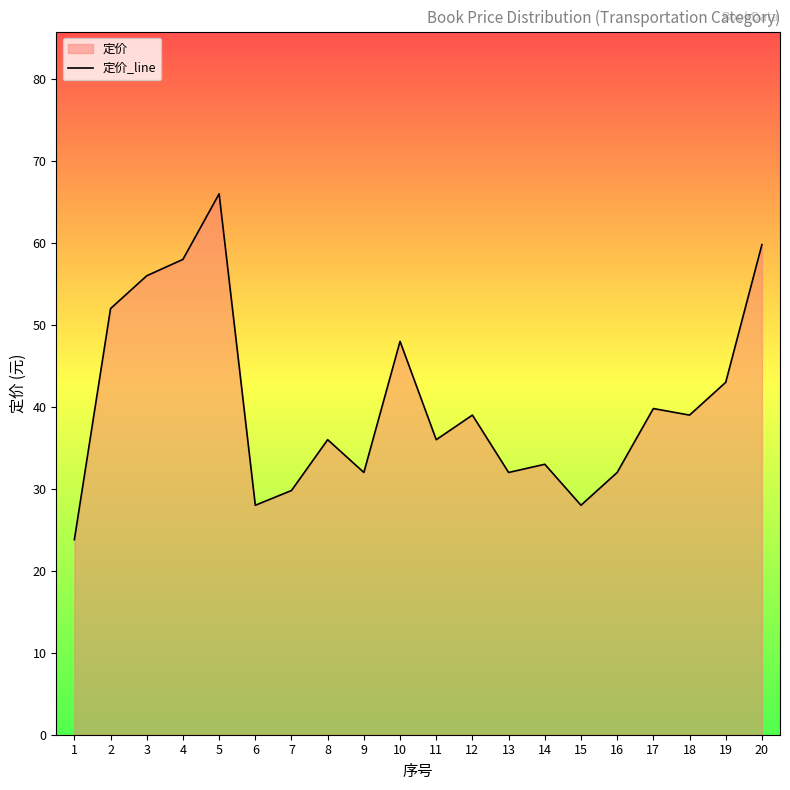

Which label corresponds to the largest value in the chart?

5